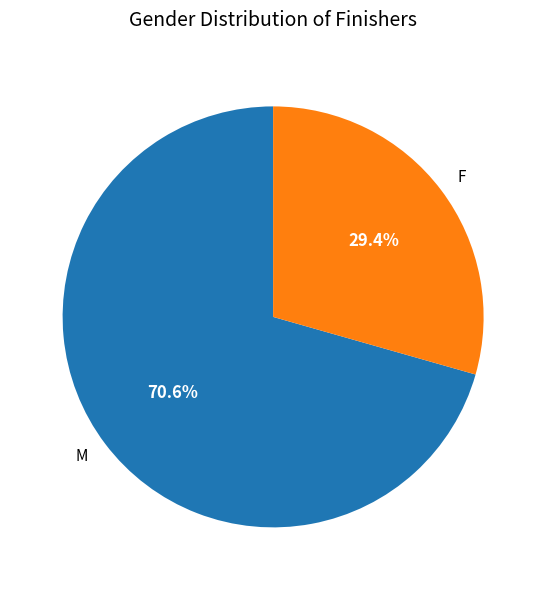

Count the number of slices in the pie.

2